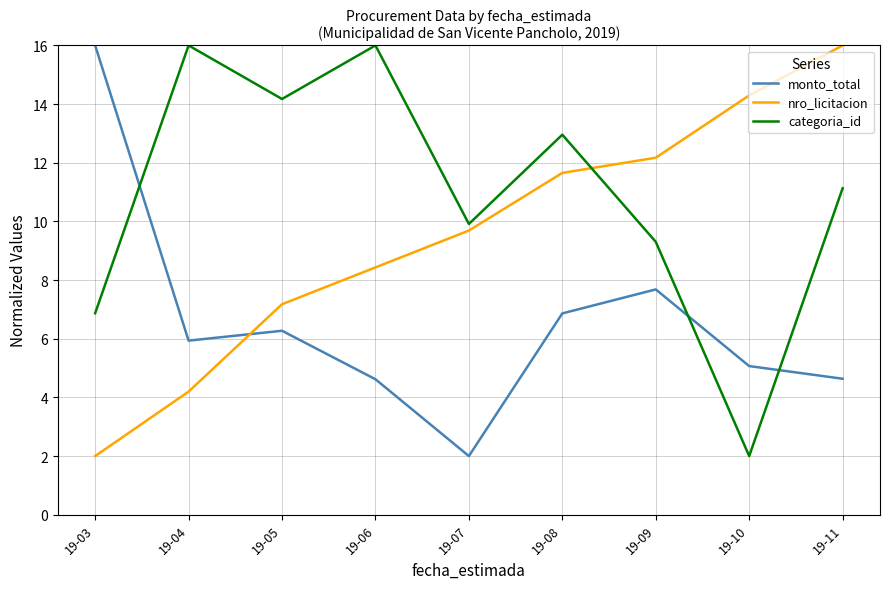

True or false: nro_licitacion and monto_total intersect in this chart.

True